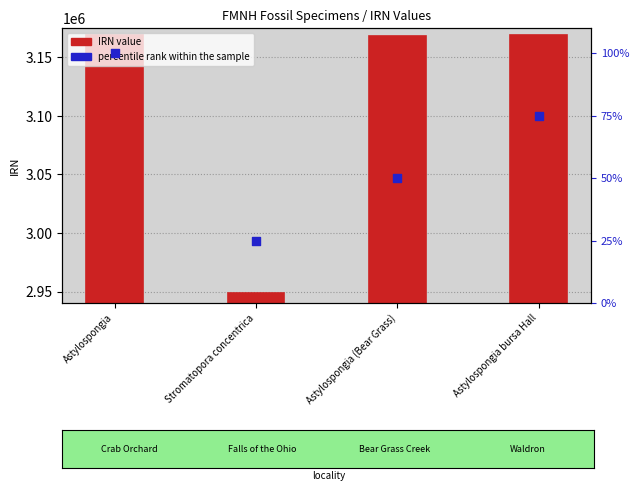

Which series has the widest spread of Y values?

IRN value